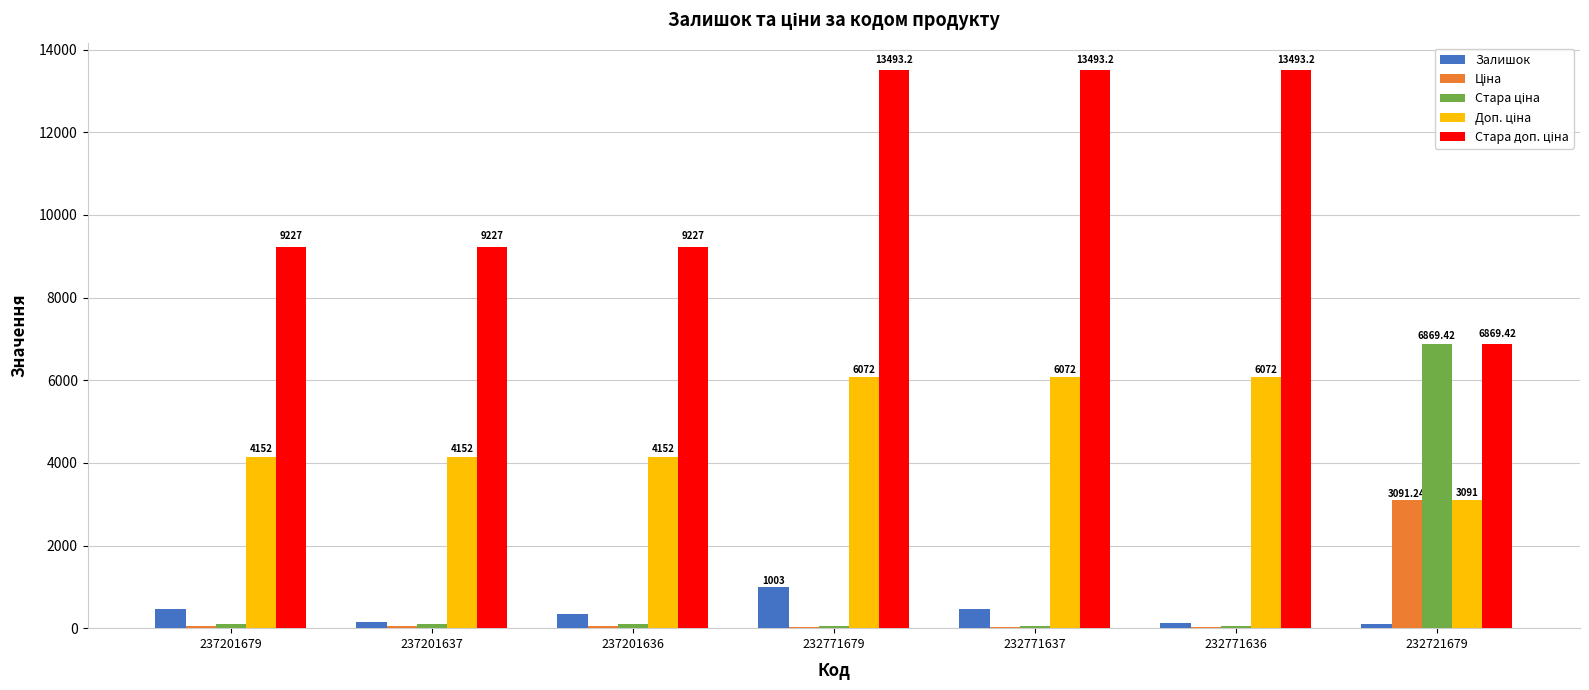

Reading left to right, list all the values displayed in this chart.

Залишок: 458.0	138.0	344.0	1003.0	465.0	114.0	96.0
Ціна: 41.5	41.5	41.5	27.0	27.0	27.0	3091.2
Стара ціна: 92.3	92.3	92.3	60.0	60.0	60.0	6869.4
Доп. ціна: 4152.0	4152.0	4152.0	6072.0	6072.0	6072.0	3091.0
Стара доп. ціна: 9227.0	9227.0	9227.0	13493.2	13493.2	13493.2	6869.4